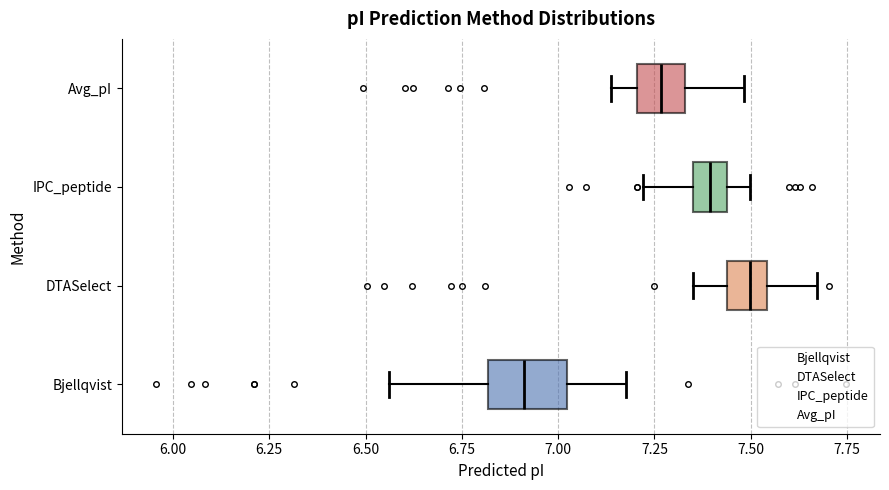

Where does the left whisker of the box for Avg_pI end on the x-axis? The values are not printed on the chart, so give them approximately, as read against the axis.

7.15